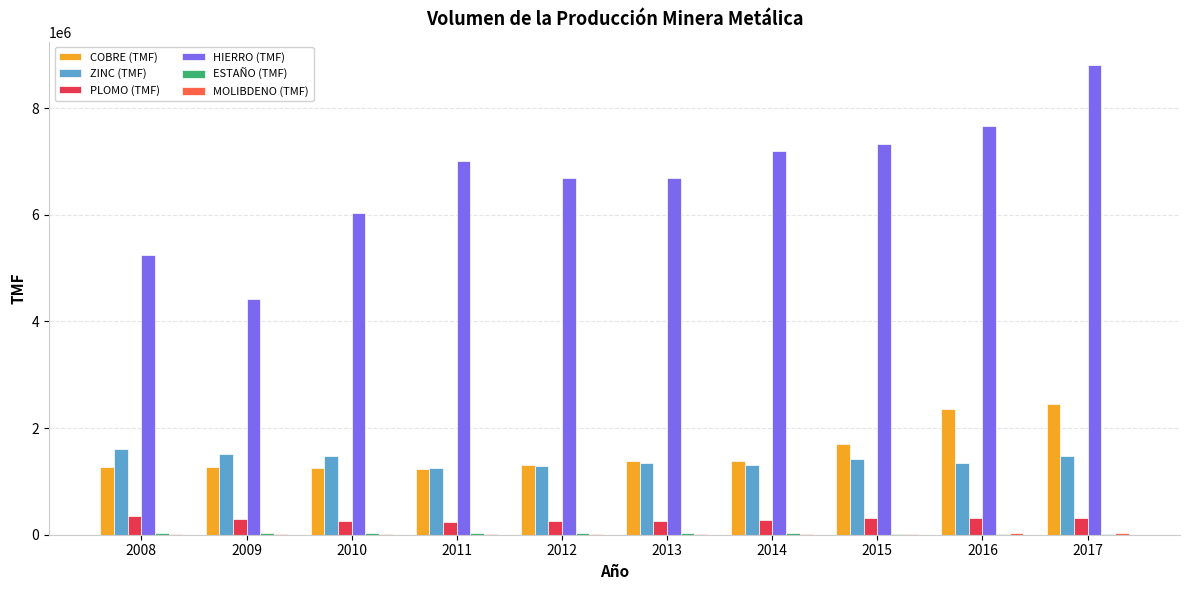

Between 2011 and 2017, which series saw the biggest shift?

HIERRO (TMF)